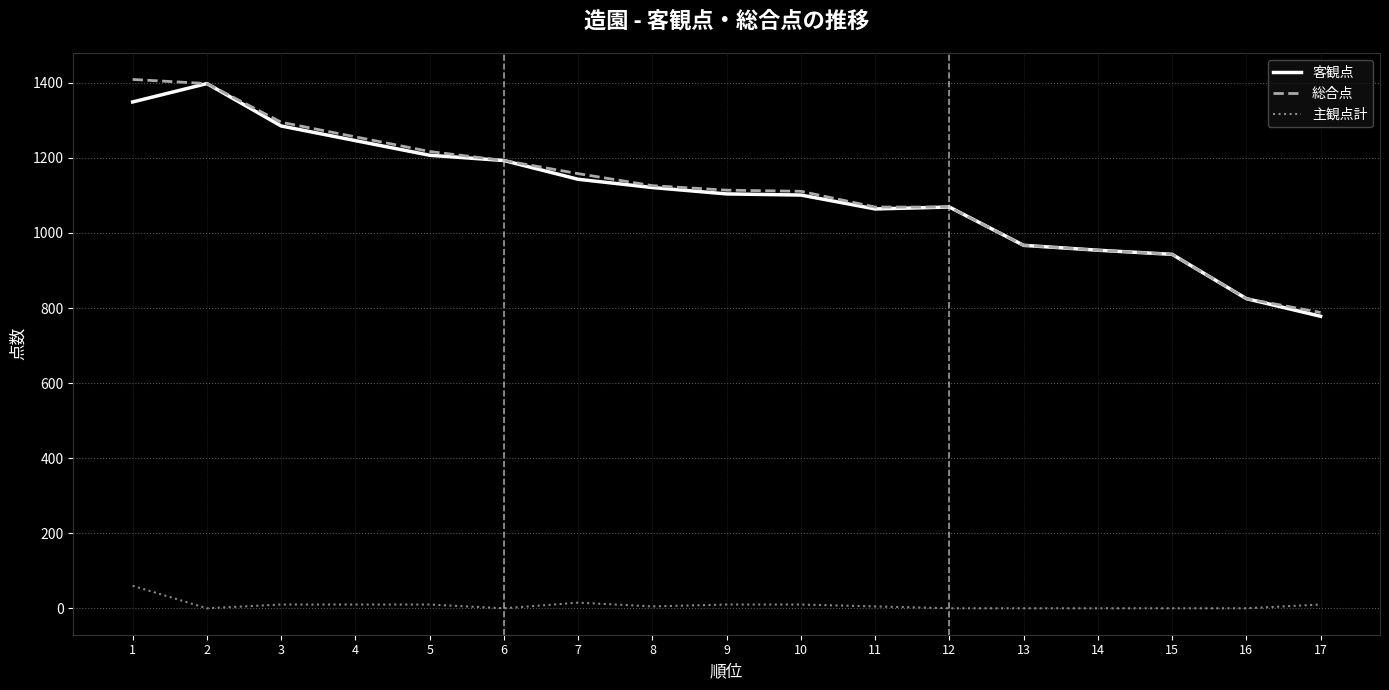

True or false: 主観点計 and 客観点 cross at least once.

False